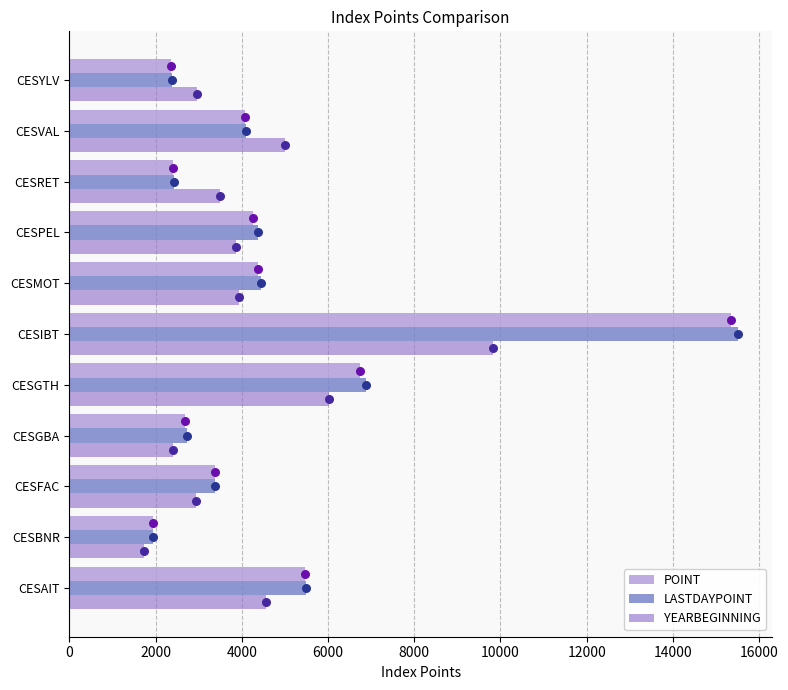

Which series contains the highest Y value?

LASTDAYPOINT